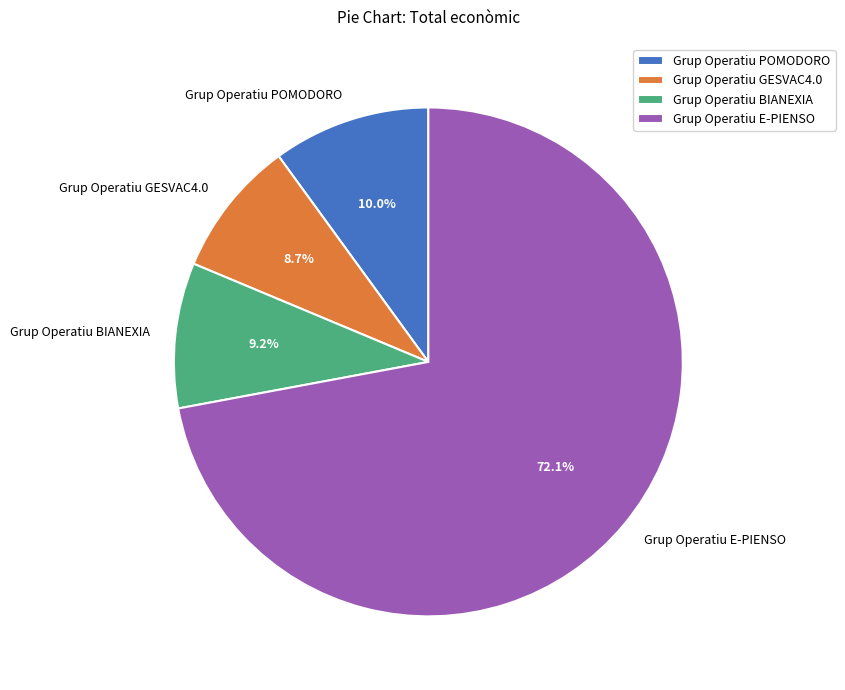

How many segments does this pie chart have?

4